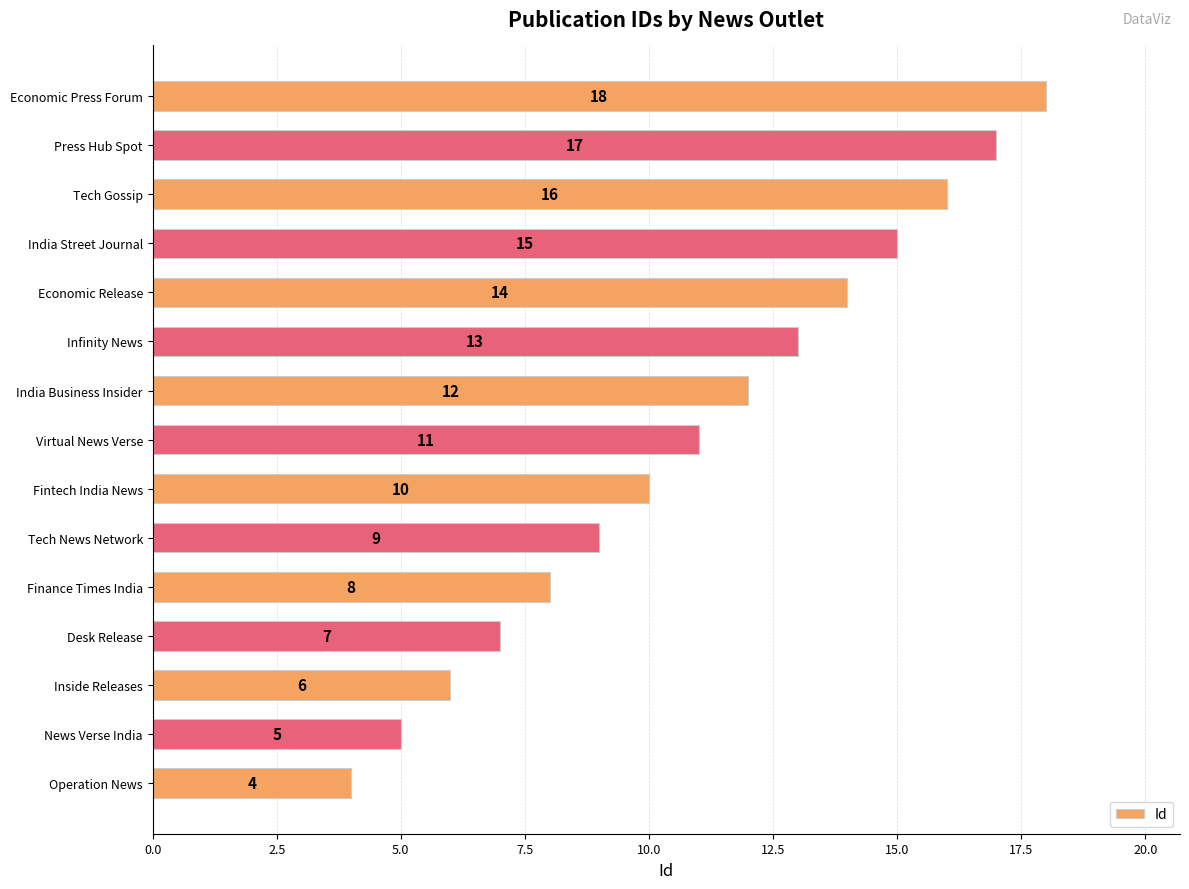

Is it true that the value at Finance Times India is 13?

False